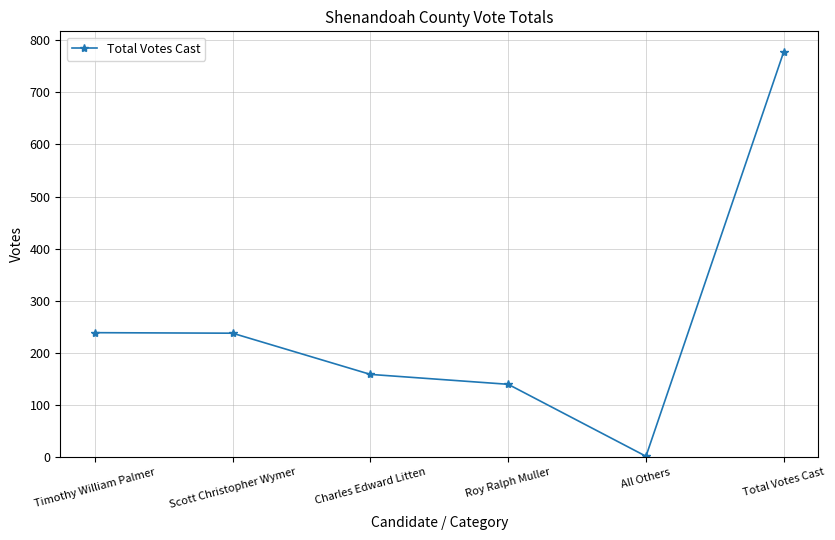

What is the approximate value at Total Votes Cast, to the nearest 50?

800